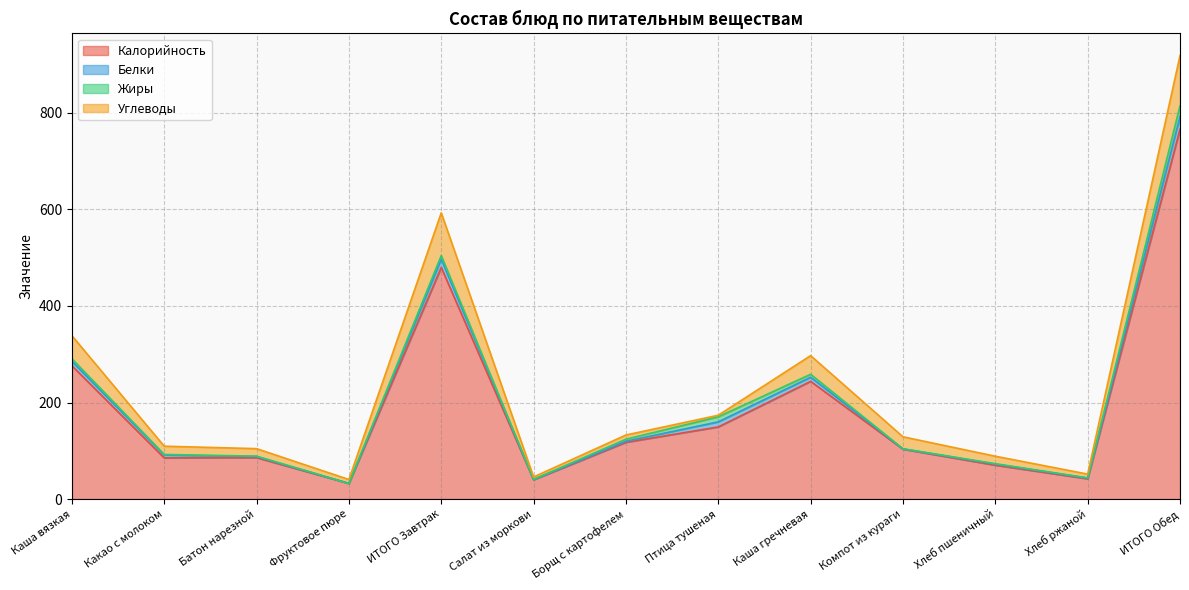

How many lines are shown in the chart?

4